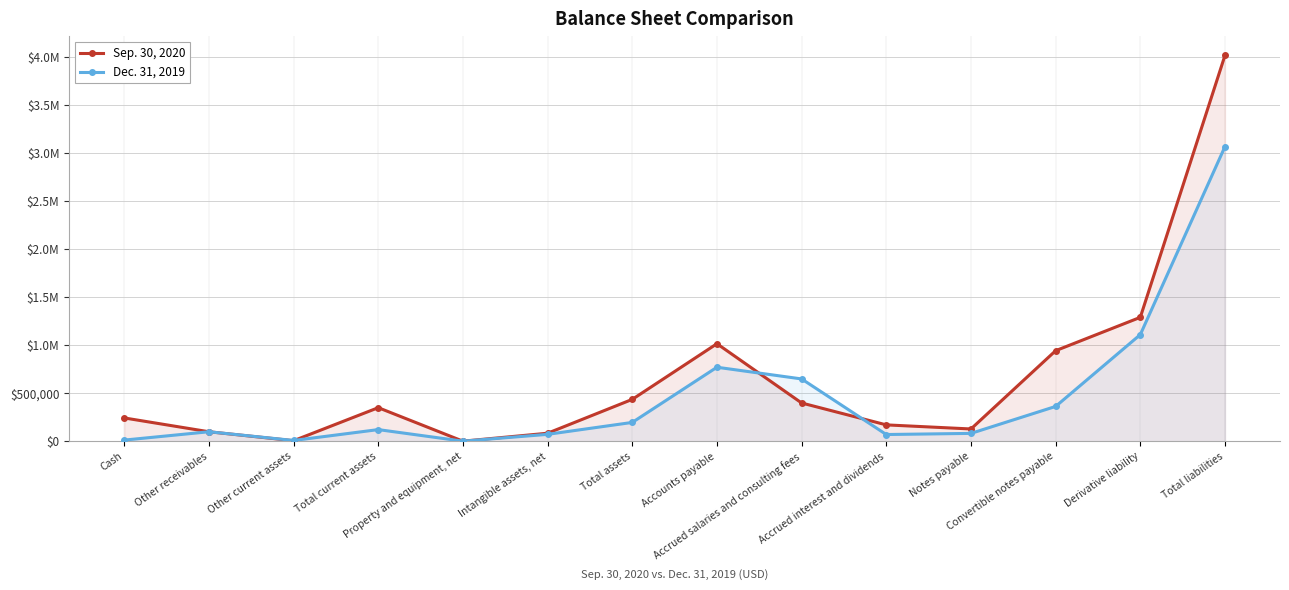

How many times do Sep. 30, 2020 and Dec. 31, 2019 cross each other?

3